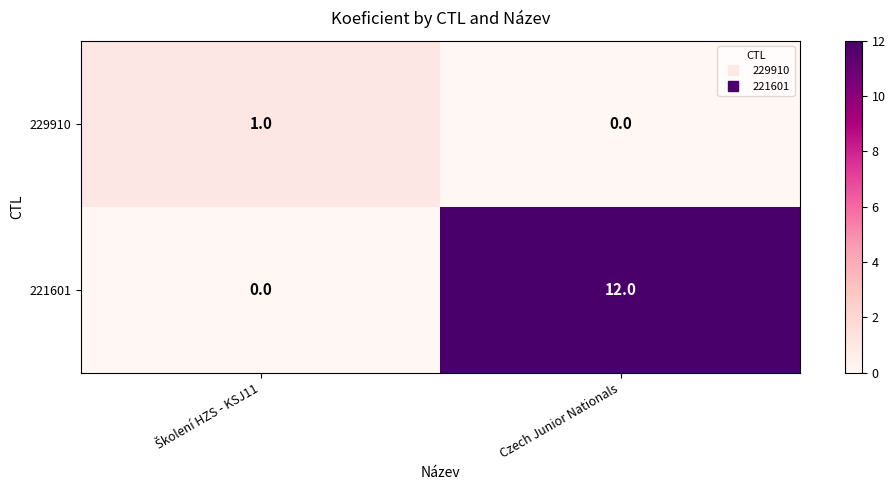

What is the total value across all series at Czech Junior Nationals?

12